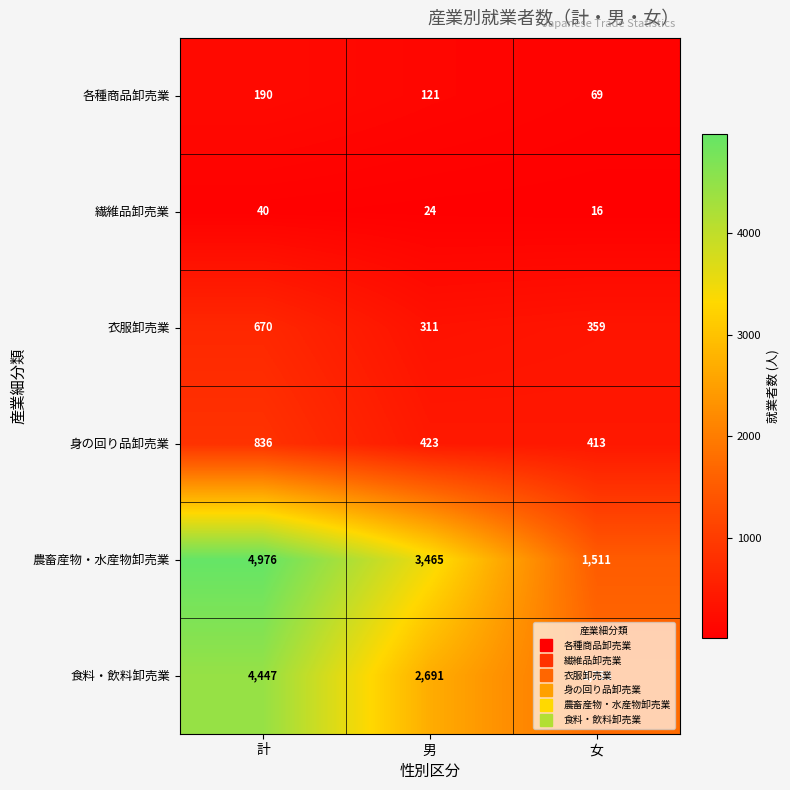

How many series are shown in this chart?

6